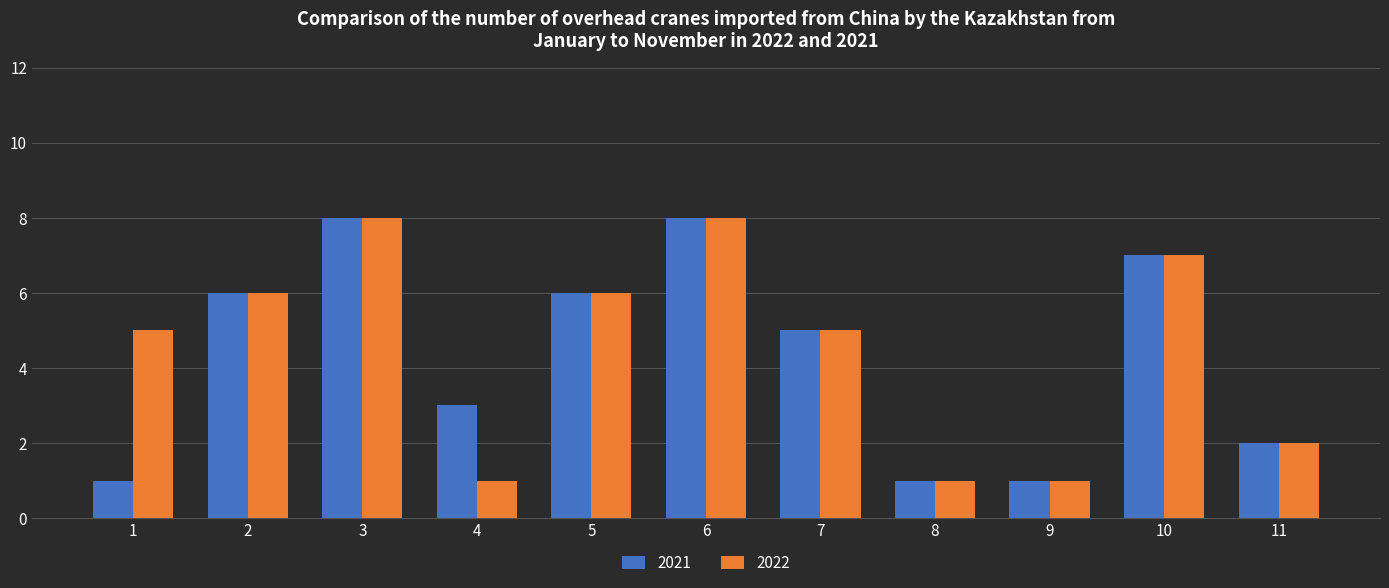

The 2022 series shows 11 at 3. True or false?

False